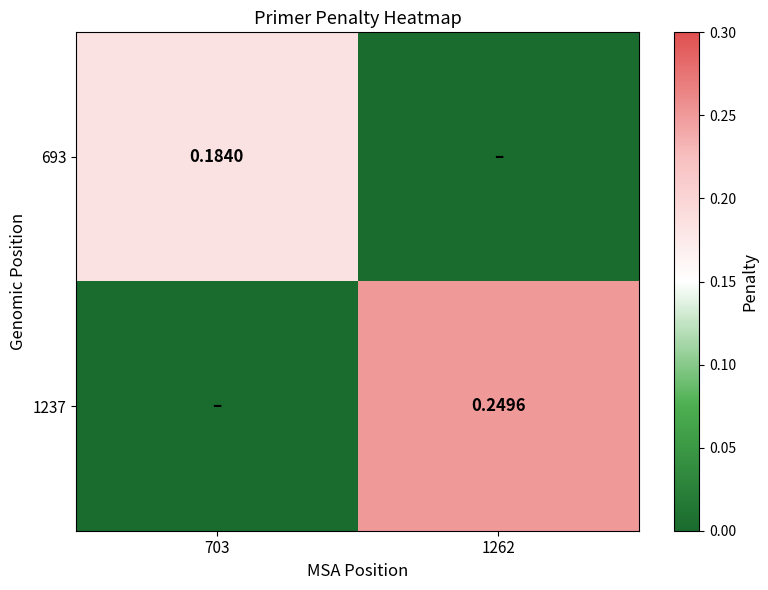

At which category does the chart reach its peak across all series?

1262